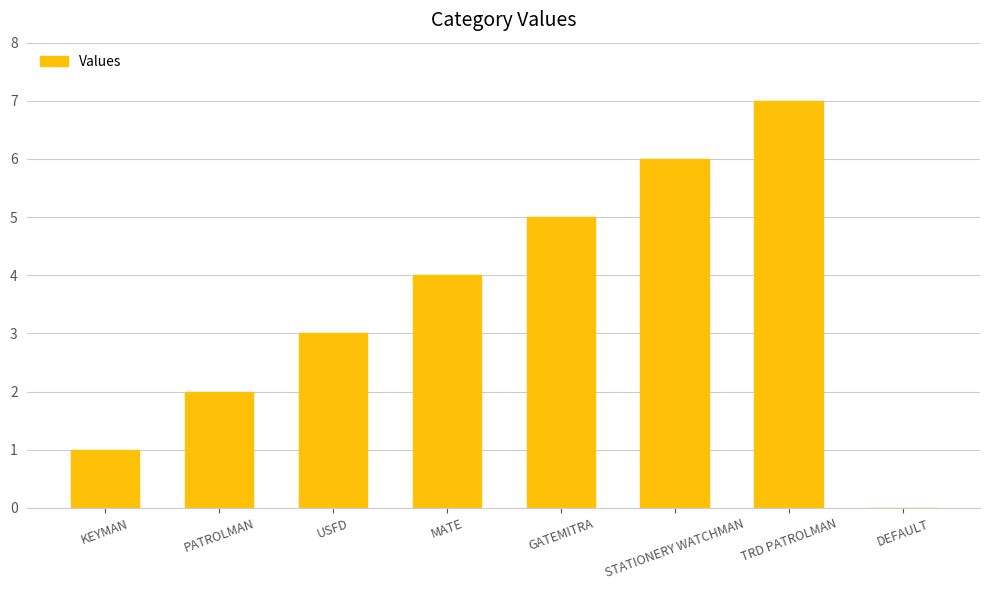

Reading left to right, list all the values displayed in this chart.

KEYMAN=1	PATROLMAN=2	USFD=3	MATE=4	GATEMITRA=5	STATIONERY WATCHMAN=6	TRD PATROLMAN=7	DEFAULT=0